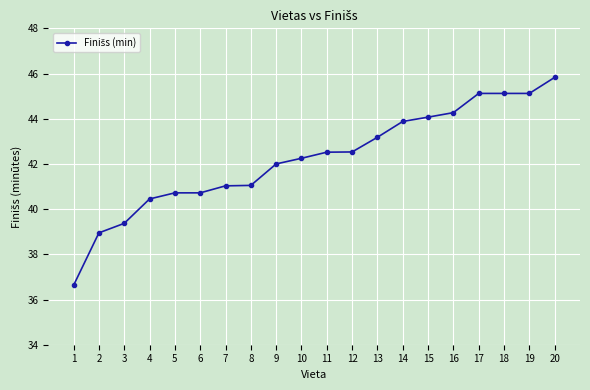

At which category does the chart reach its minimum across all series?

1